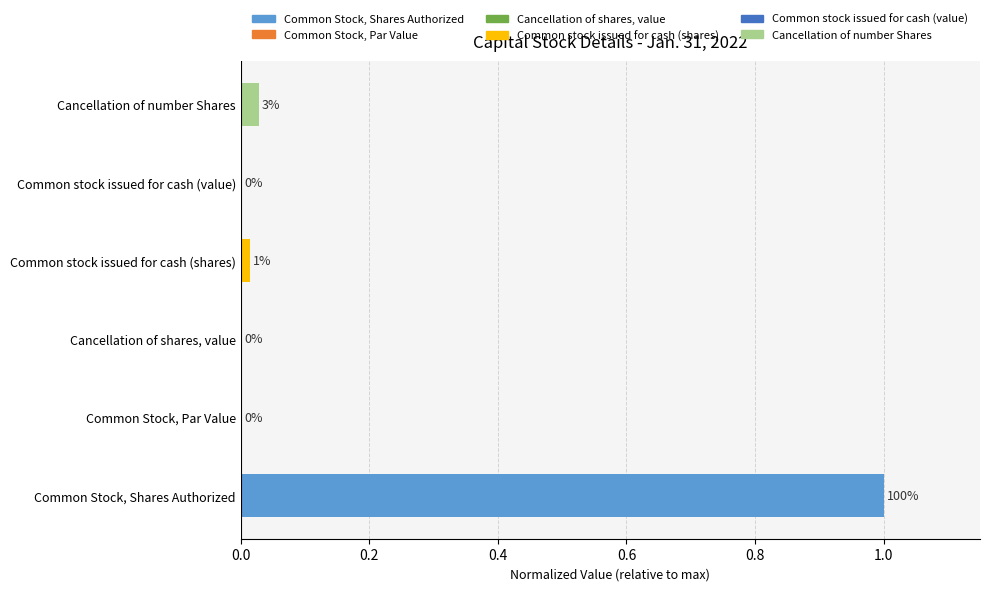

The chart shows a value of 0.3 at Common Stock, Shares Authorized. True or false?

False